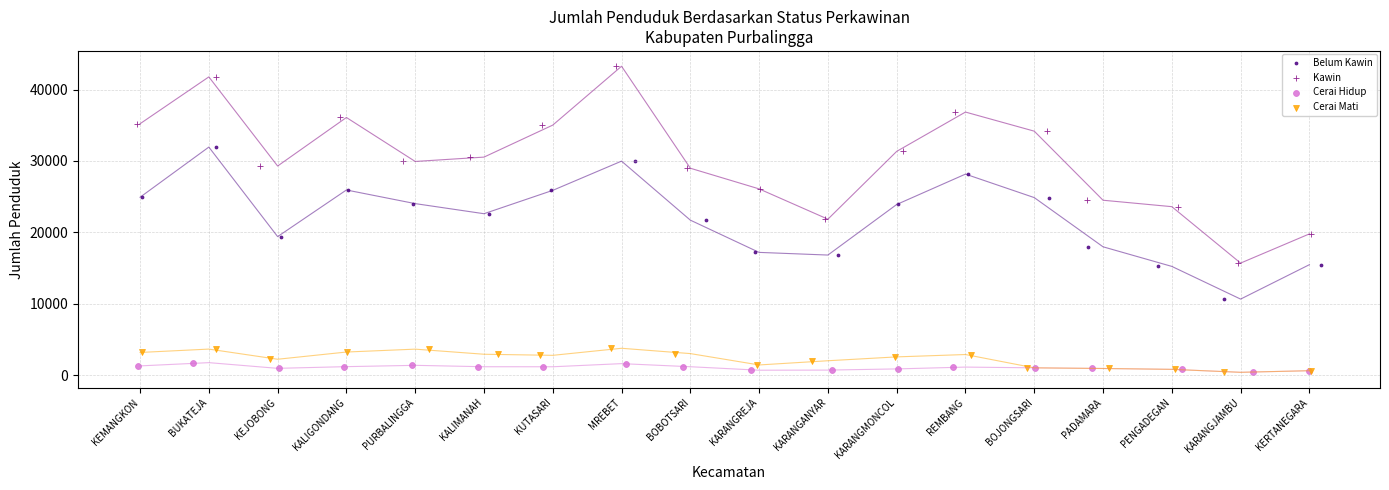

Which series contains the lowest Y value?

Cerai Hidup